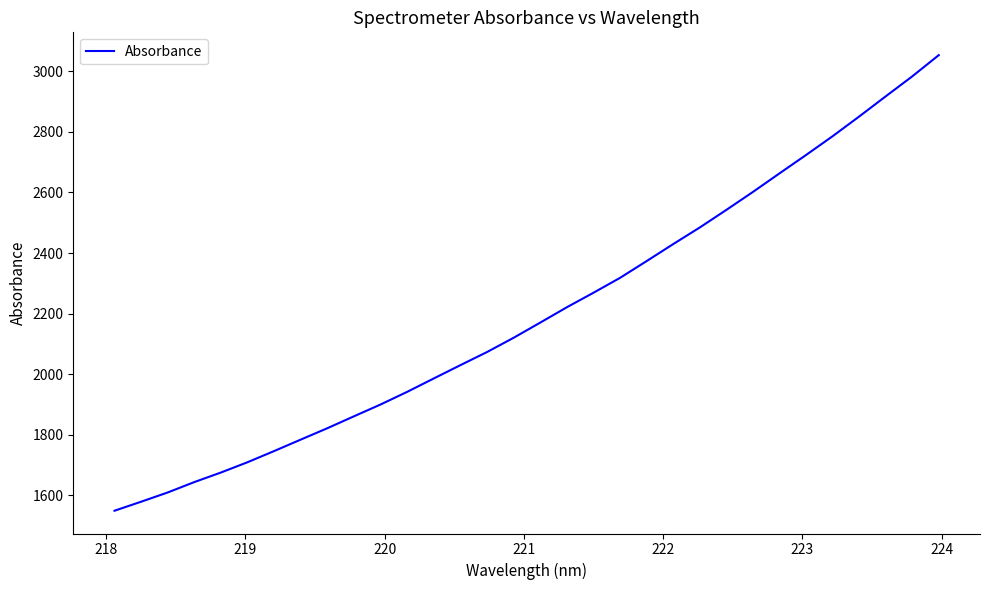

What is the maximum value shown in the chart?

3053.8